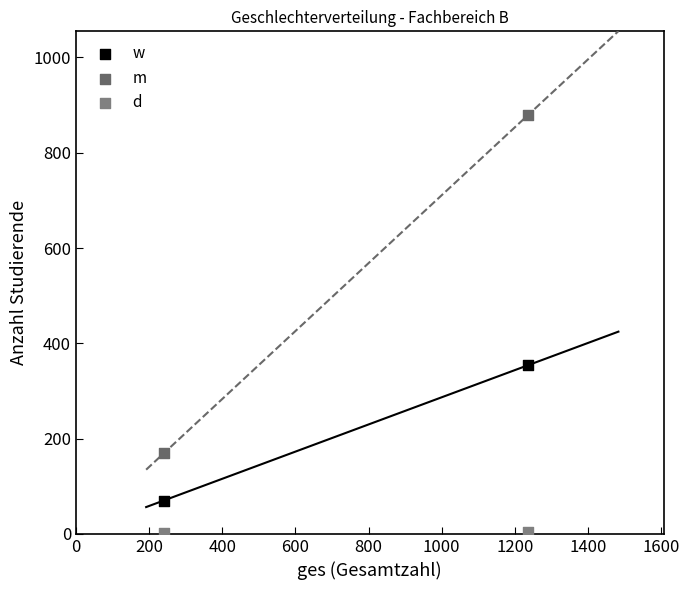

Which series has the largest Y range (max minus min)?

m